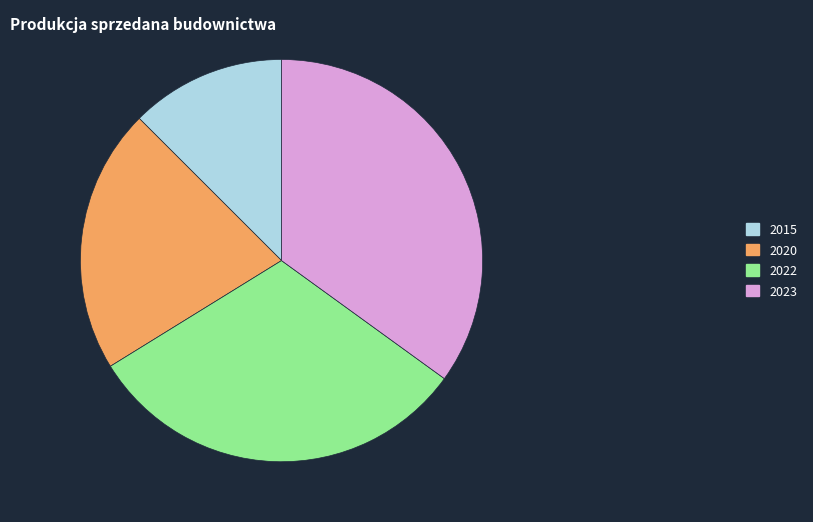

Which slice is the largest?

2023